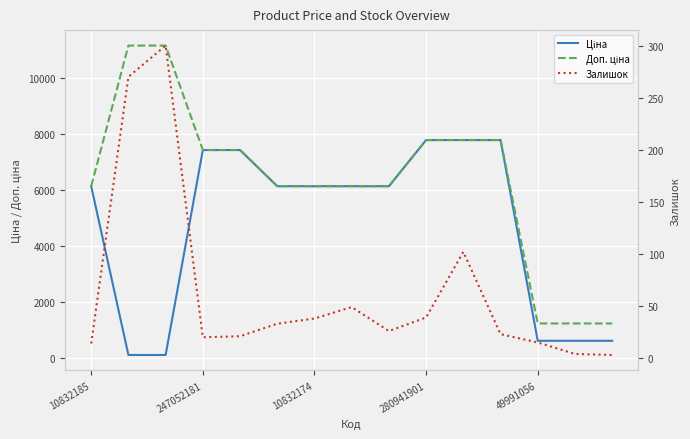

Reading left to right, transcribe all the data shown in this chart.

Ціна: 6143.2	111.7	111.7	7436.2	7436.2	6143.2	6143.2	6143.2	6143.2	7792.9	7792.9	7792.9	618.9	618.9	618.9
Доп. ціна: 6143.2	11169.0	11169.0	7436.2	7436.2	6143.2	6143.2	6143.2	6143.2	7792.9	7792.9	7792.9	1238.0	1238.0	1238.0
Залишок: 14.0	270.0	300.0	20.0	21.0	33.0	38.0	49.0	26.0	39.0	102.0	23.0	15.0	4.0	3.0